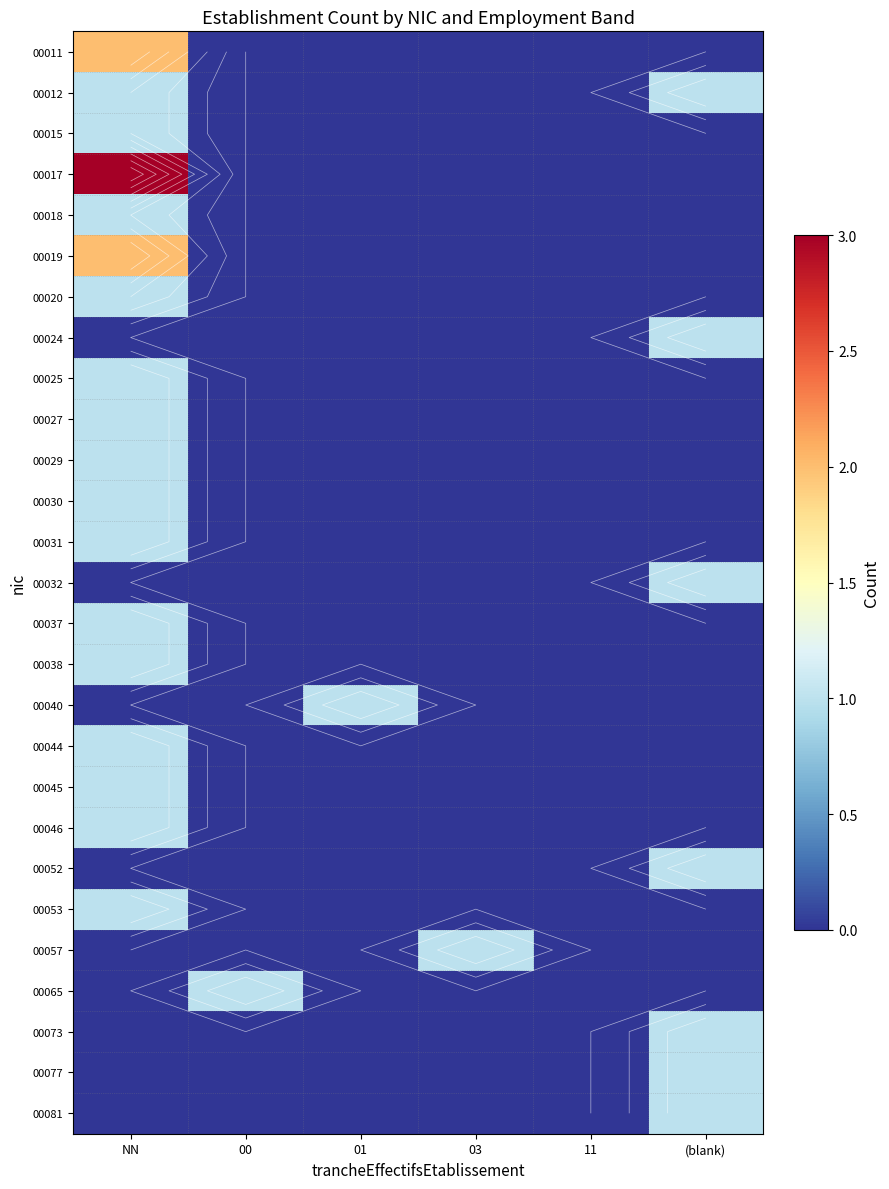

The 00073 series shows 0 at 01. True or false?

False